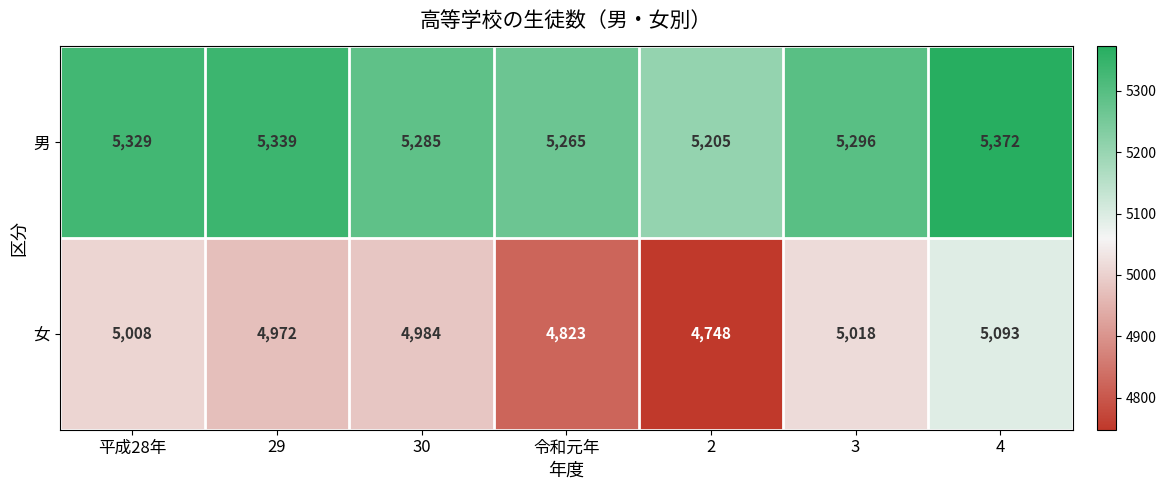

Rank the series by their maximum value, from lowest to highest.

女, 男